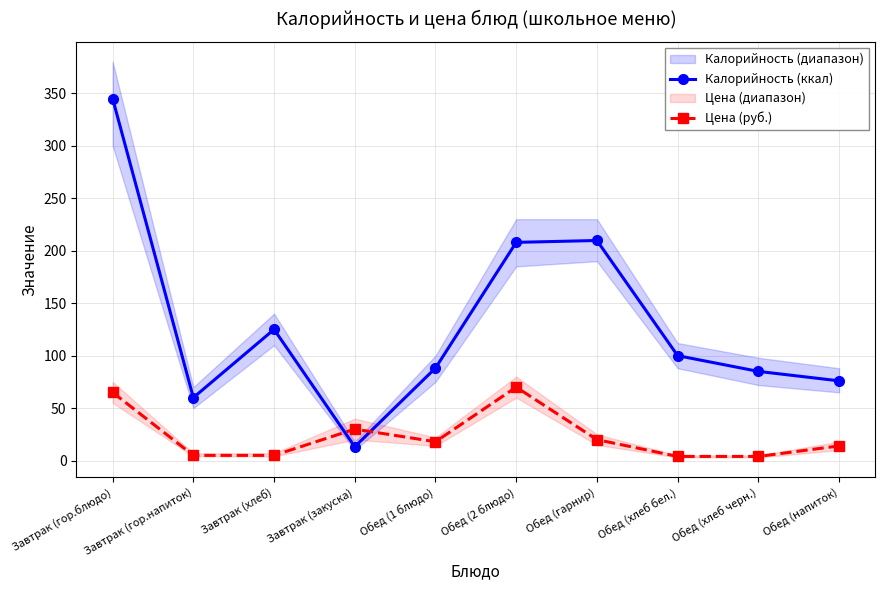

Reading right to left, list all the values displayed in this chart.

Калорийность (ккал): Обед (напиток)=76.0	Обед (хлеб черн.)=85.0	Обед (хлеб бел.)=100.0	Обед (гарнир)=209.7	Обед (2 блюдо)=207.9	Обед (1 блюдо)=88.2	Завтрак (закуска)=13.2	Завтрак (хлеб)=125.0	Завтрак (гор.напиток)=60.0	Завтрак (гор.блюдо)=344.9
Цена (руб.): Обед (напиток)=14.0	Обед (хлеб черн.)=4.0	Обед (хлеб бел.)=4.0	Обед (гарнир)=20.0	Обед (2 блюдо)=70.0	Обед (1 блюдо)=18.0	Завтрак (закуска)=30.0	Завтрак (хлеб)=5.0	Завтрак (гор.напиток)=5.0	Завтрак (гор.блюдо)=65.0